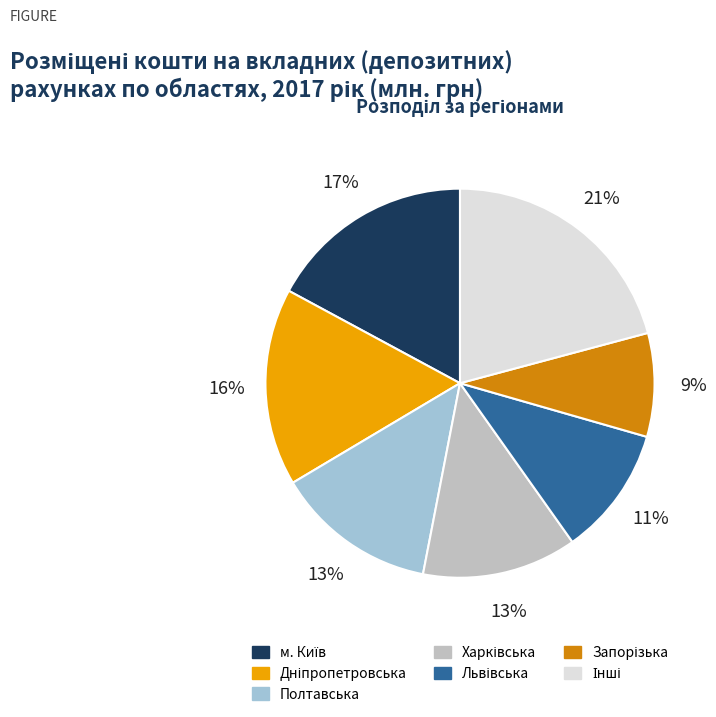

Count the number of slices in the pie.

7